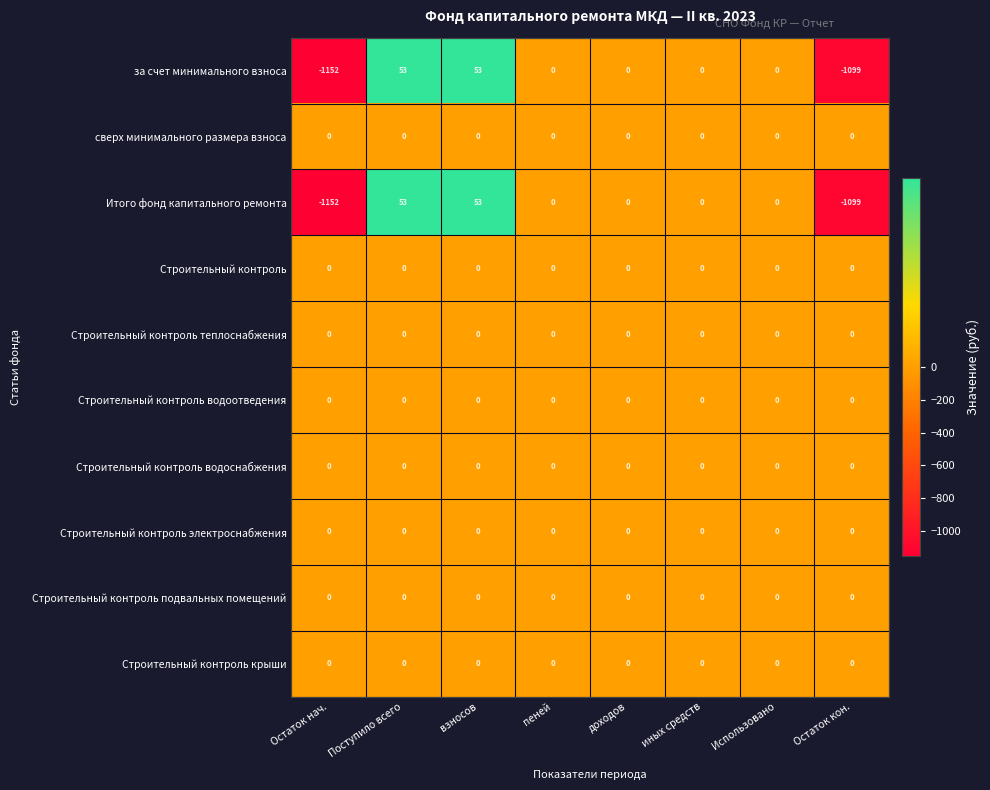

Is it true that Итого фонд капитального ремонта equals 36 at взносов?

False